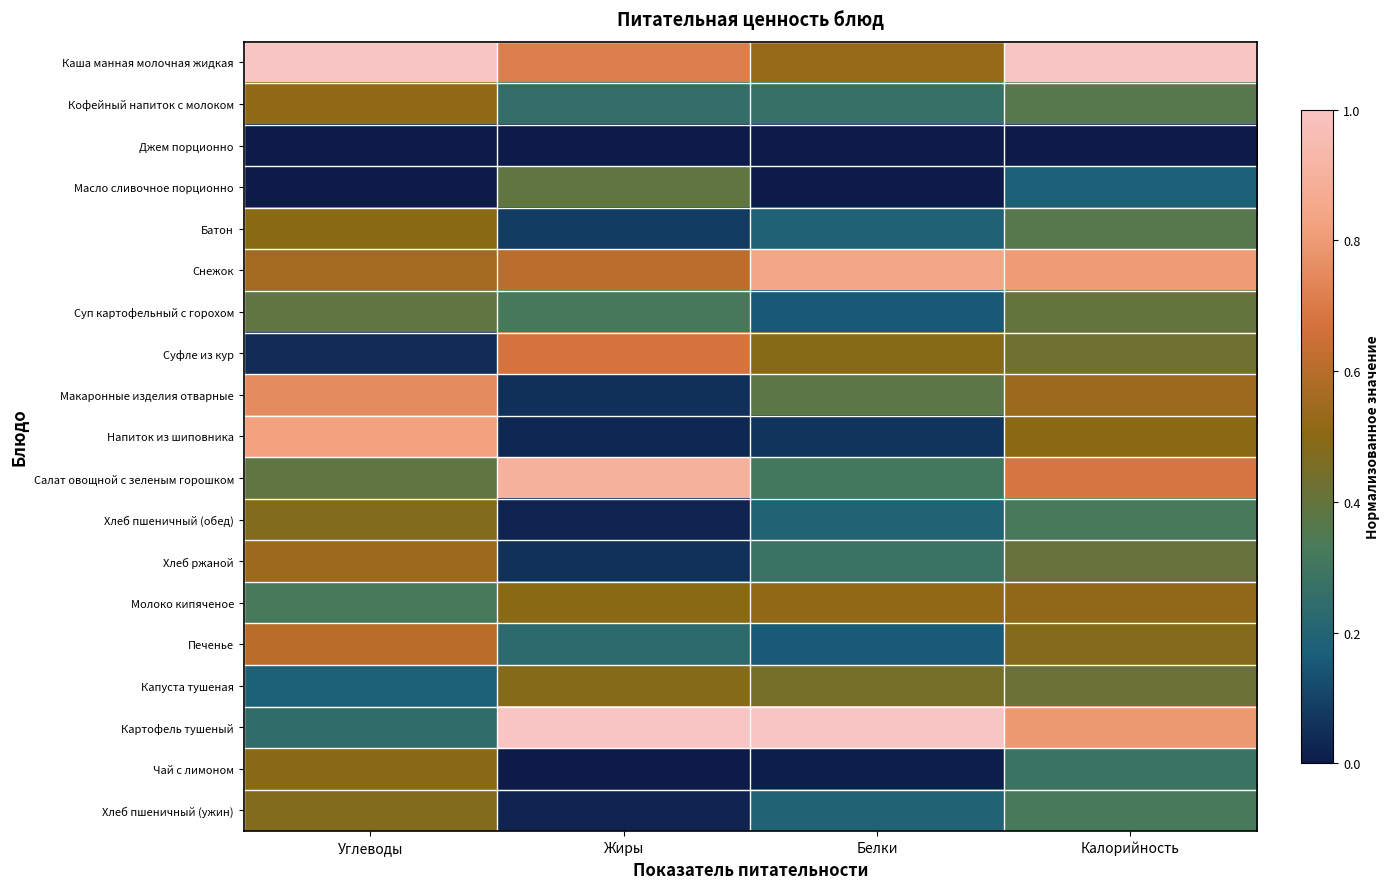

At which category is the sum across all series the highest?

Калорийность